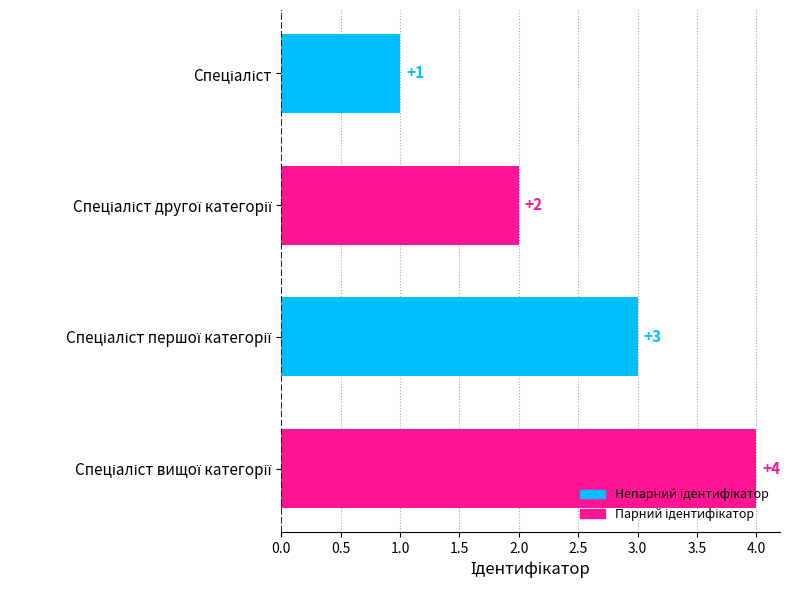

What is the greatest value displayed?

4